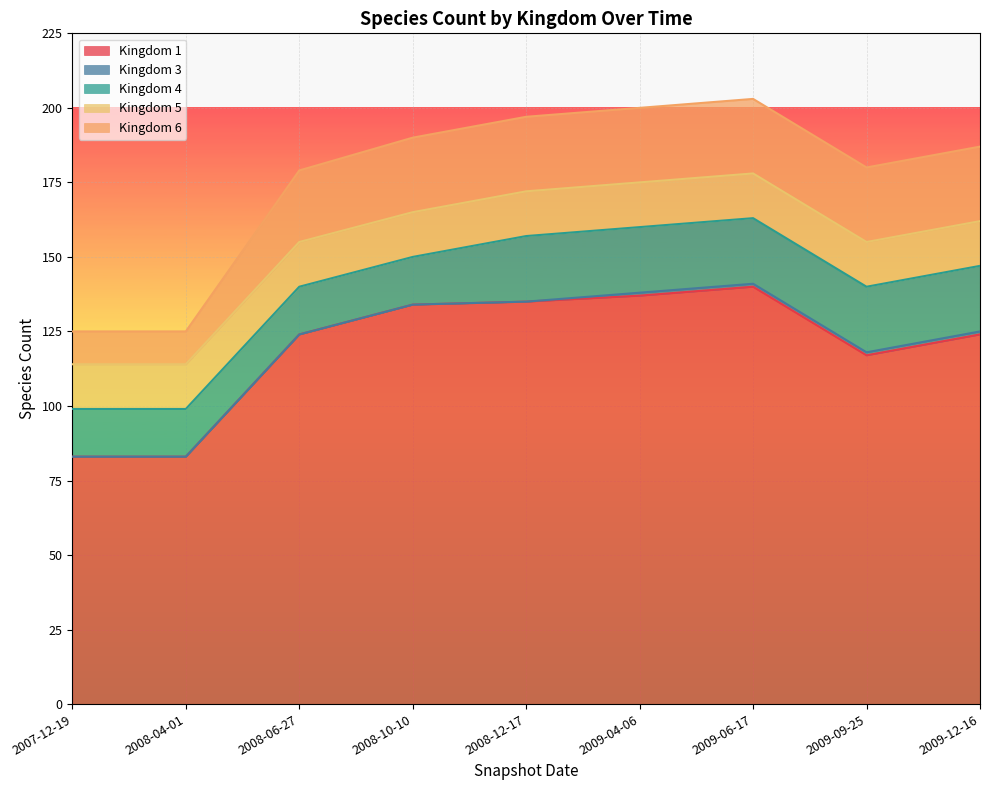

Which series changed the most between 2007-12-19 and 2009-09-25?

1